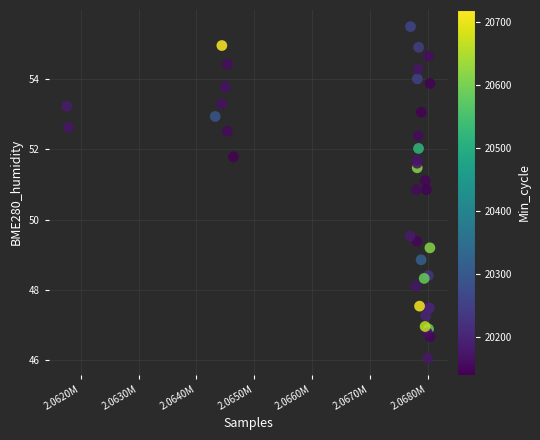

What Y value in the scatter plot is closest to 50?

49.5